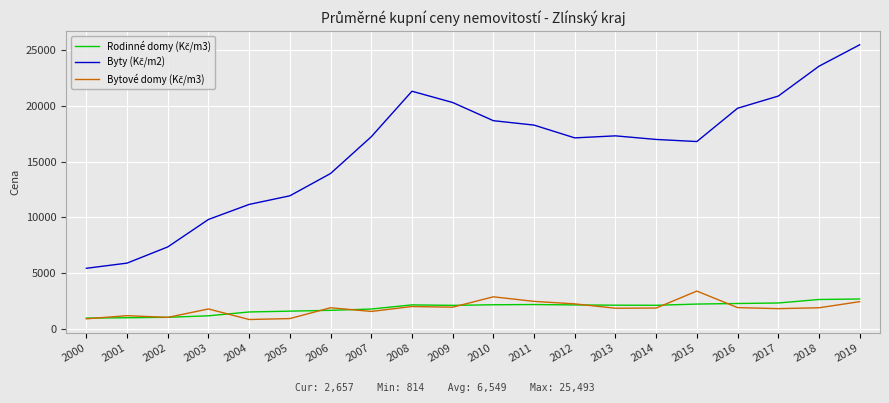

What is the difference between the maximum and minimum values in the Byty (Kč/m2) series?

20078